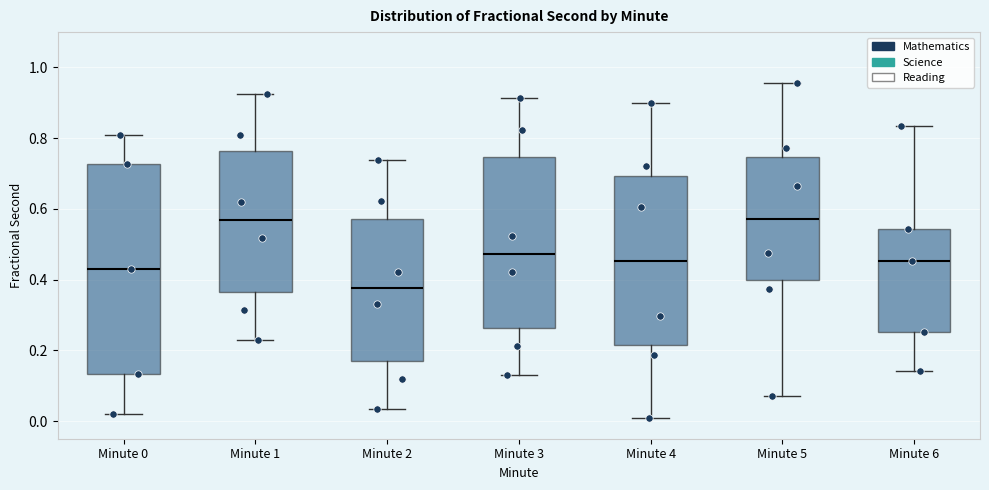

Reading left to right, transcribe this box plot: for each box, give where its median line is, the range the box spans, and where its two whiskers end, as read against the y-axis. The values are not printed on the chart, so give them approximately, as read against the axis.

Minute 0: median 0.44, box 0.14 to 0.72, whiskers 0.02 to 0.80
Minute 1: median 0.56, box 0.36 to 0.76, whiskers 0.22 to 0.92
Minute 2: median 0.38, box 0.18 to 0.58, whiskers 0.04 to 0.74
Minute 3: median 0.48, box 0.26 to 0.74, whiskers 0.12 to 0.92
Minute 4: median 0.46, box 0.22 to 0.70, whiskers 0.00 to 0.90
Minute 5: median 0.58, box 0.40 to 0.74, whiskers 0.08 to 0.96
Minute 6: median 0.46, box 0.26 to 0.54, whiskers 0.14 to 0.84